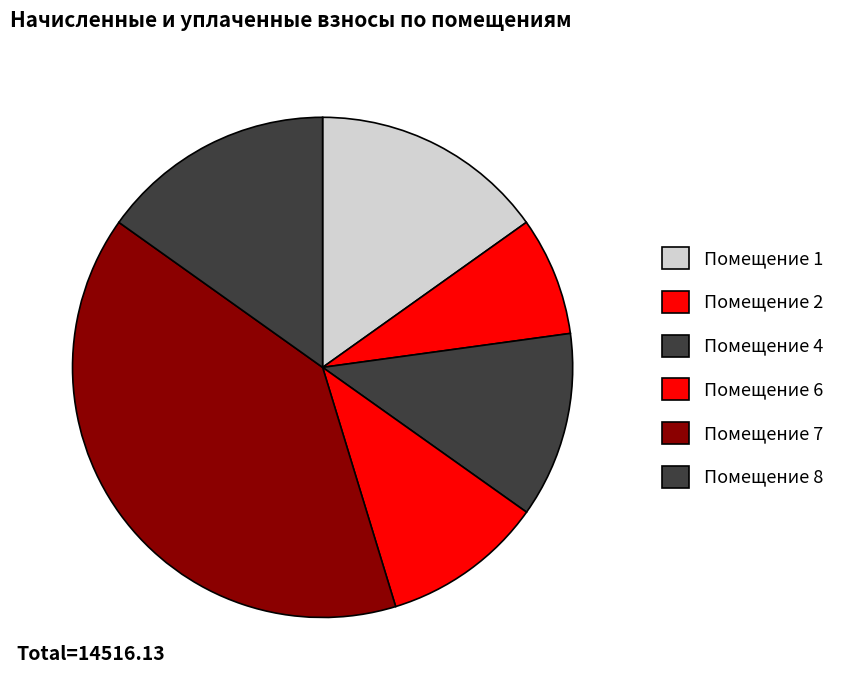

How many slices are in this pie chart?

6